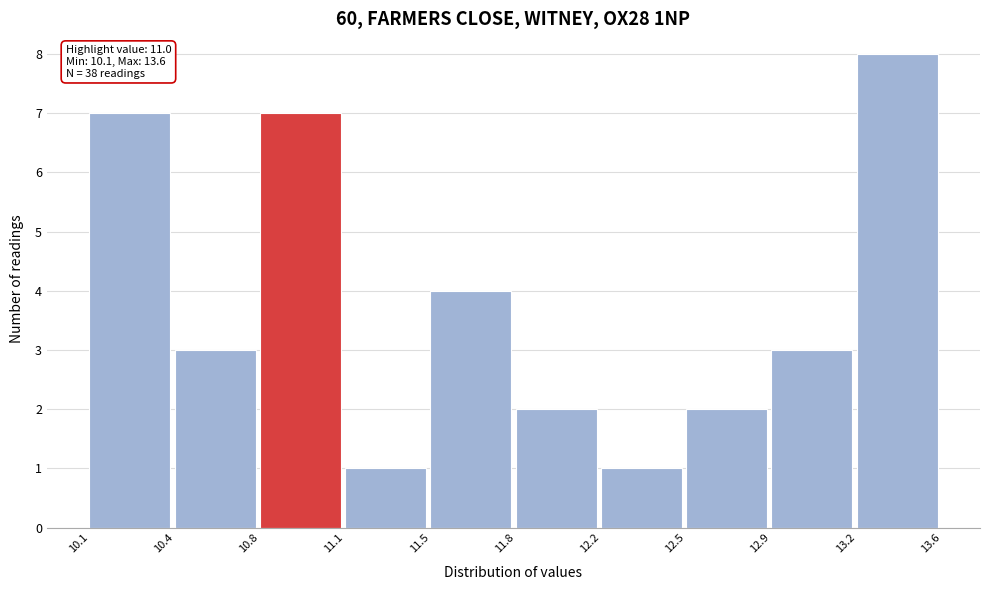

Reading left to right, extract all data points from this chart.

7	3	7	1	4	2	1	2	3	8